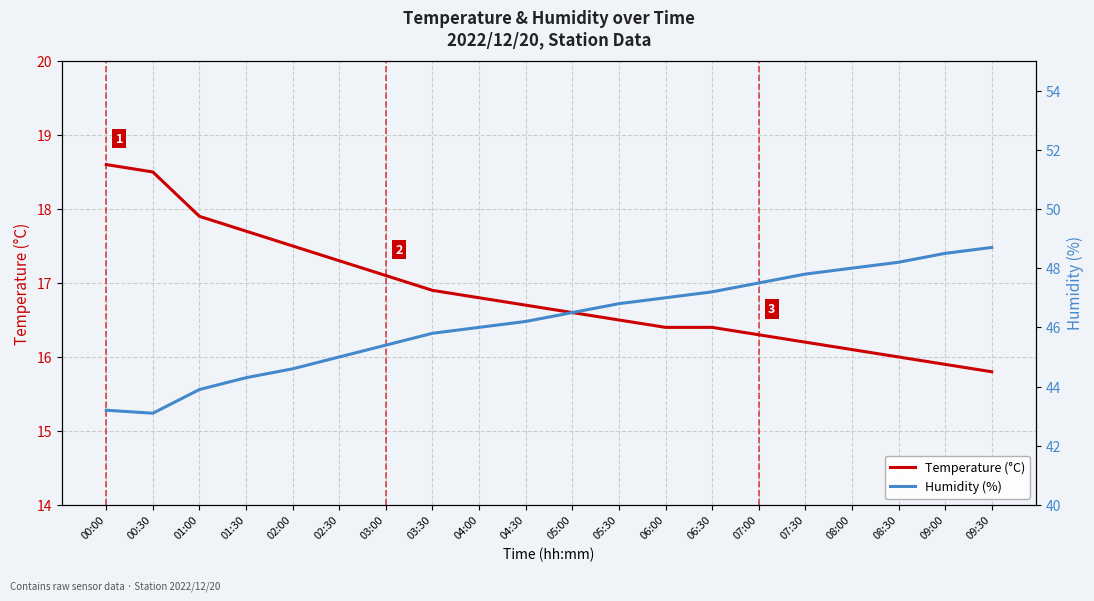

Rank the series by their average value, from lowest to highest.

Temperature (°C), Humidity (%)